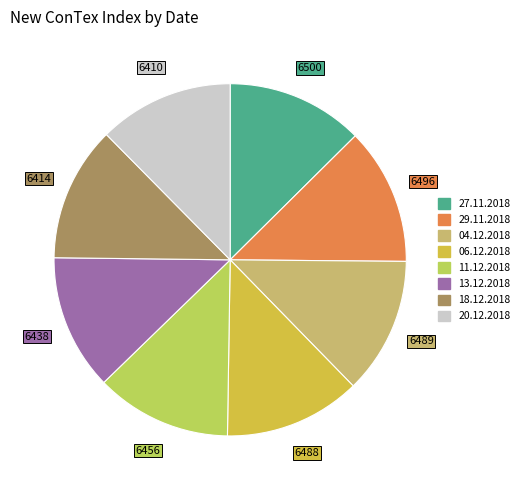

Do 13.12.2018 and 06.12.2018 together represent more than half of the pie?

No